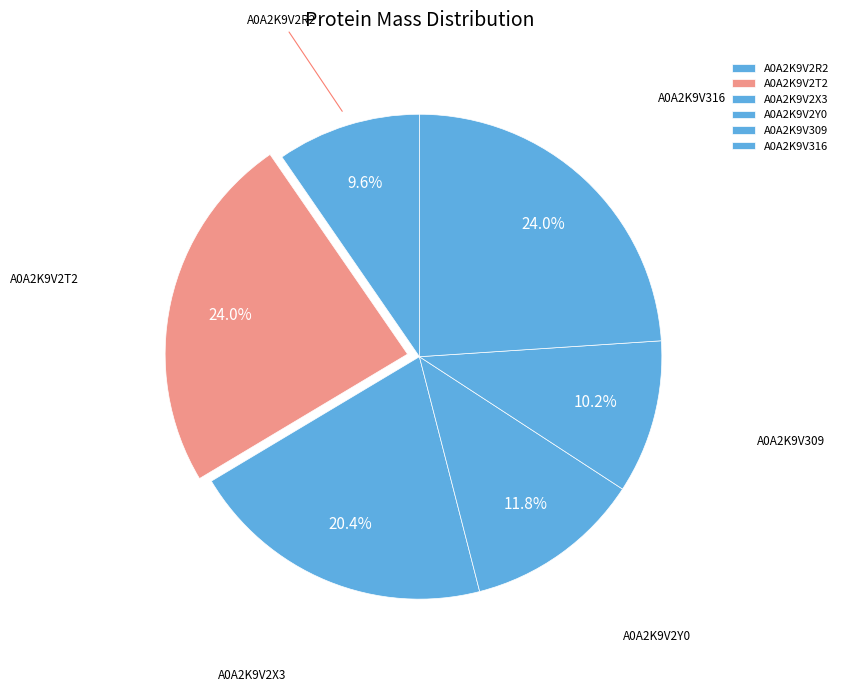

The A0A2K9V2Y0 slice represents 12% of the pie. True or false?

True